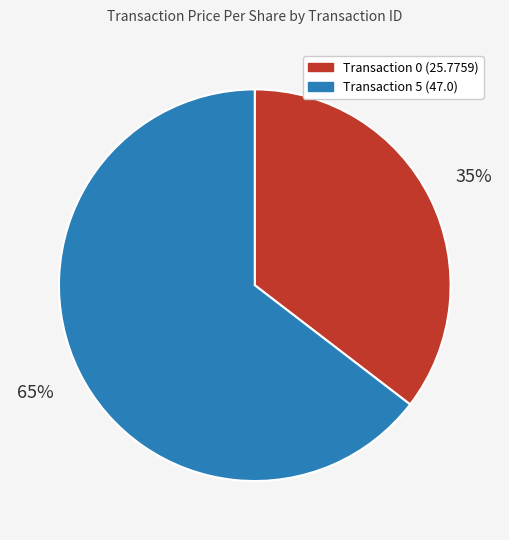

Is it true that Transaction 5 (47.0) is 65% of the pie?

True